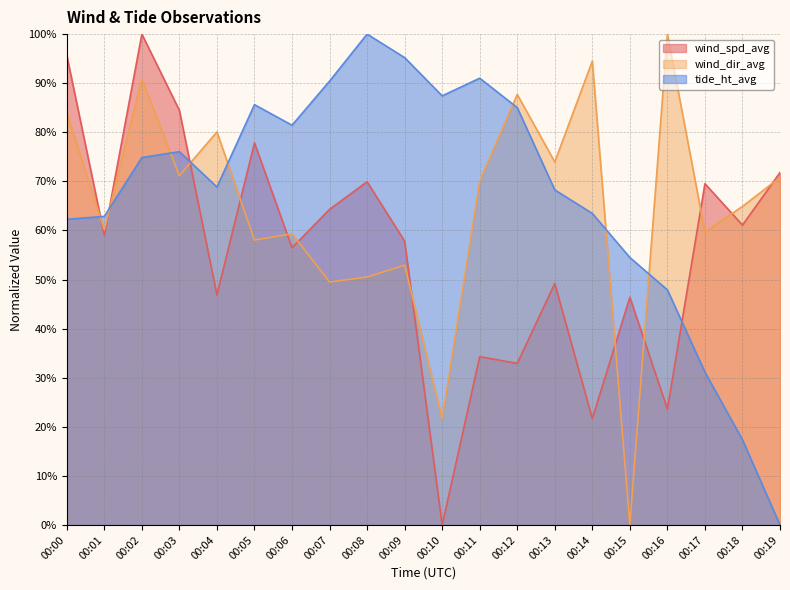

True or false: tide_ht_avg has more than 1 points higher than both neighbors.

True